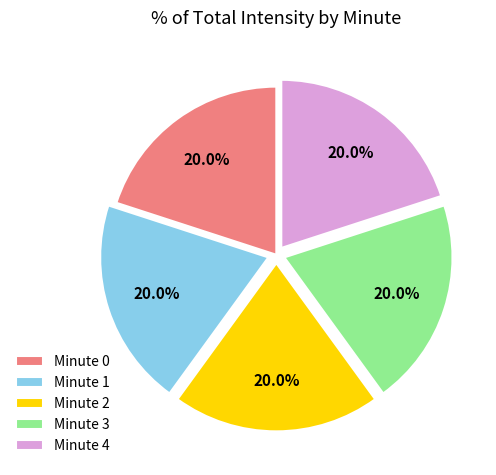

How many segments does this pie chart have?

5